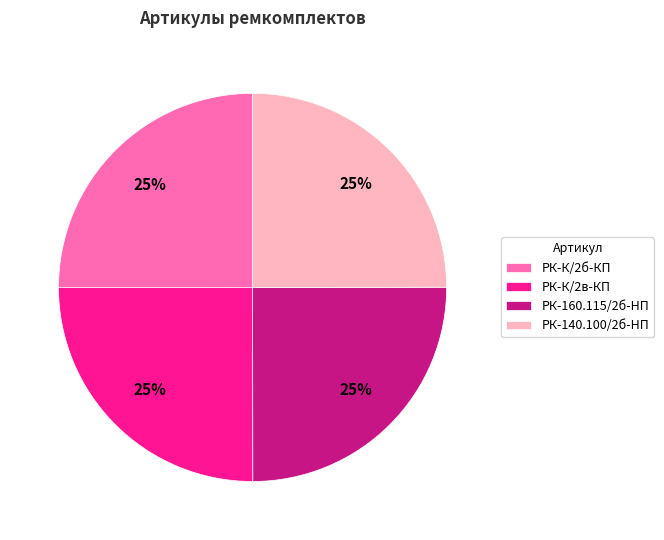

To the nearest percent, what is the average slice percentage?

25%